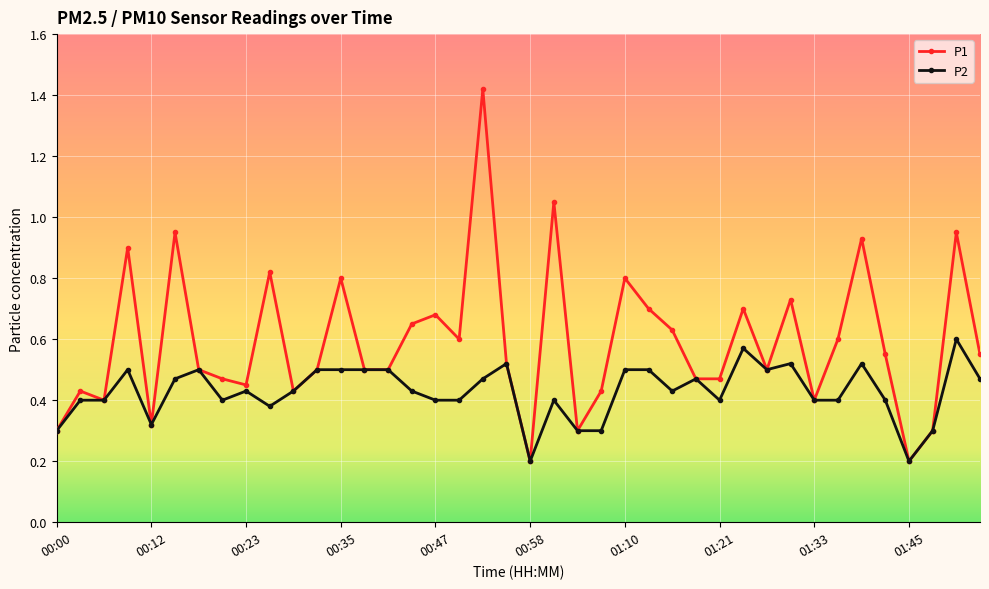

List the series in order of their overall mean, highest first.

P1, P2